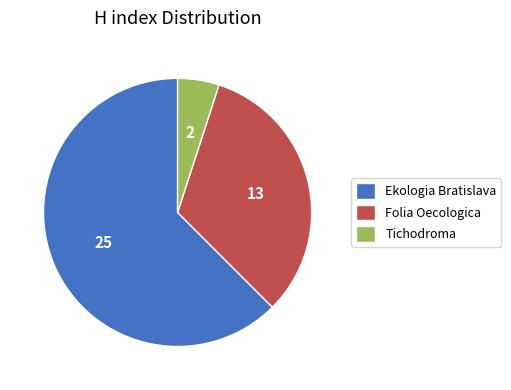

Is the sum of Ekologia Bratislava and Folia Oecologica greater than half?

Yes